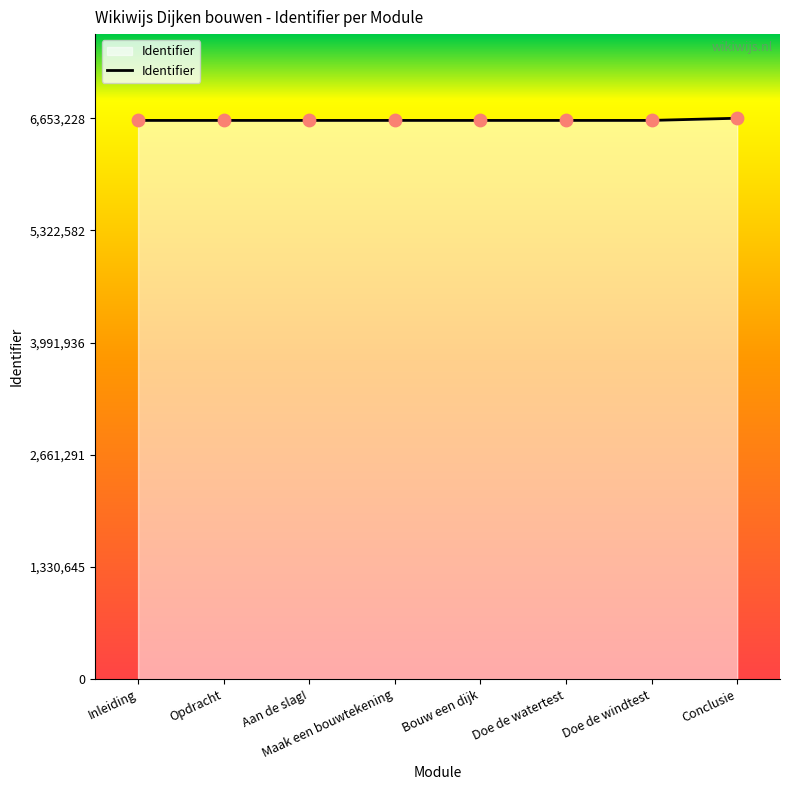

What is the change in value from Doe de watertest to Doe de windtest?

+1